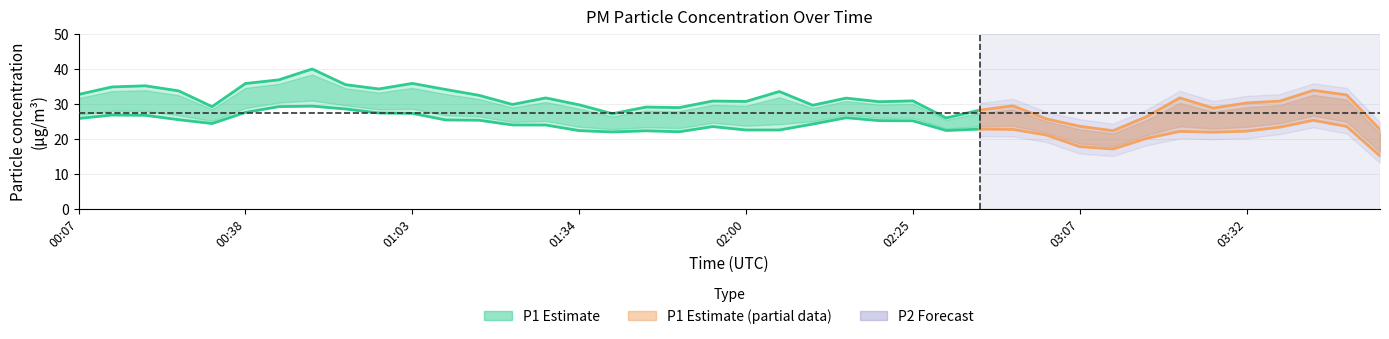

At how many categories does at least one series exceed 19?

40